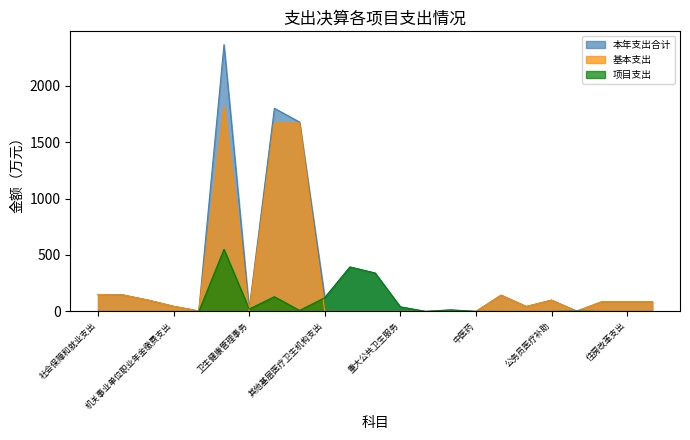

True or false: 本年支出合计 and 基本支出 intersect in this chart.

False